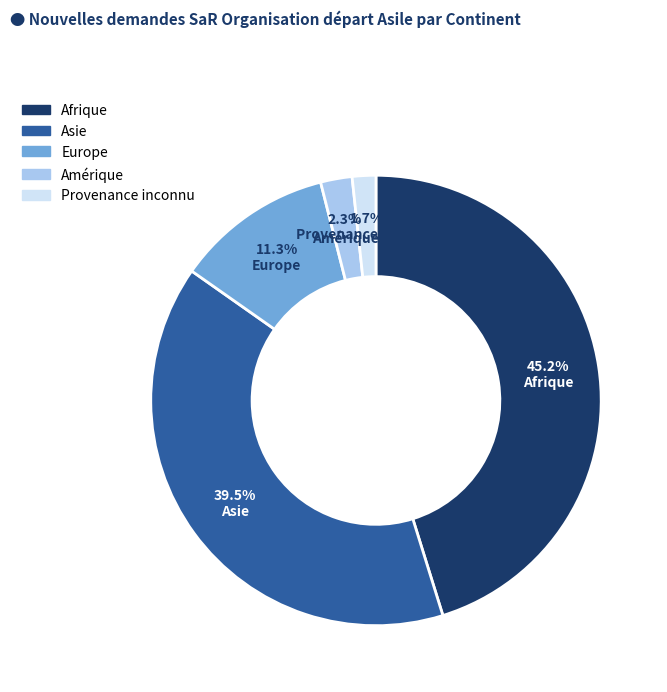

Between Amérique and Asie, which is larger?

Asie